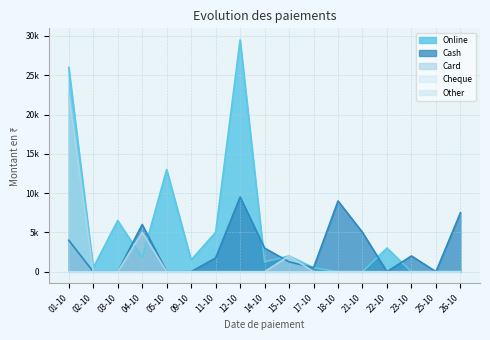

The value of Cash at 17-10-2024 is 500. True or false?

True